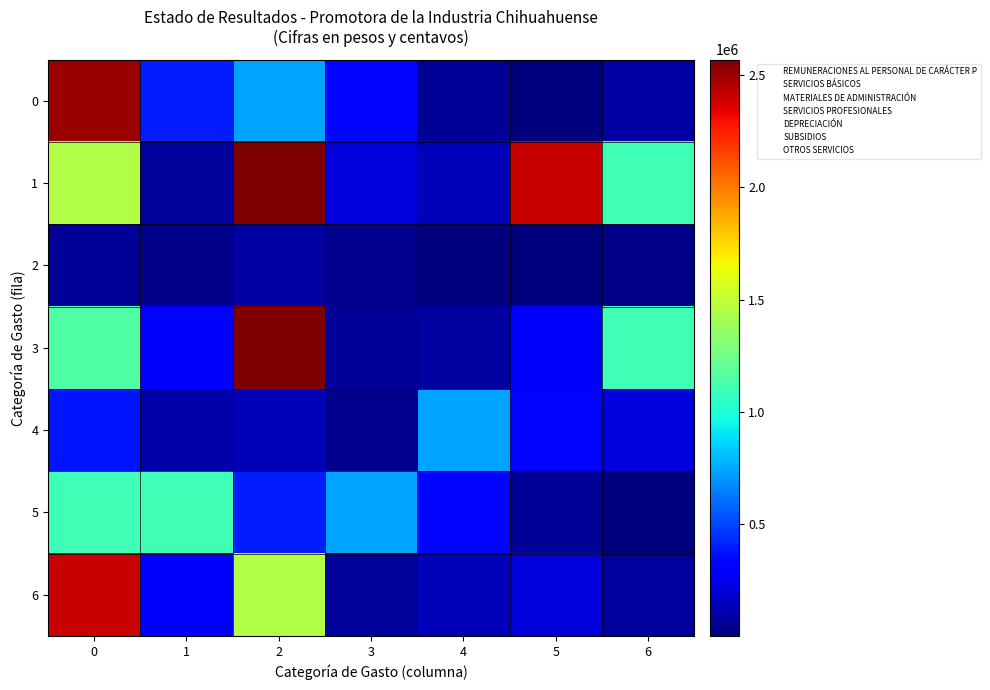

Rank the series at 0 from lowest to highest value.

2, 4, 5, 3, 1, 6, 0